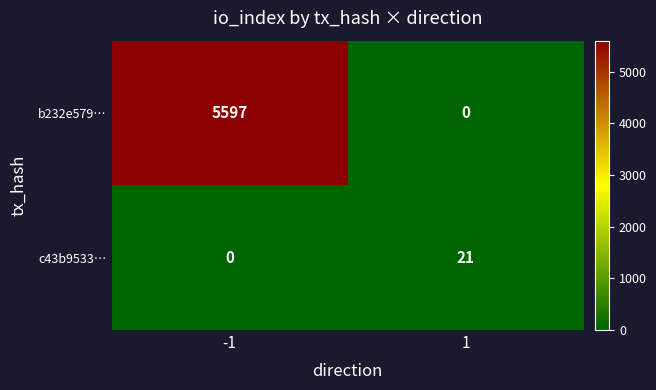

Which series has the largest total across all categories?

b232e579…